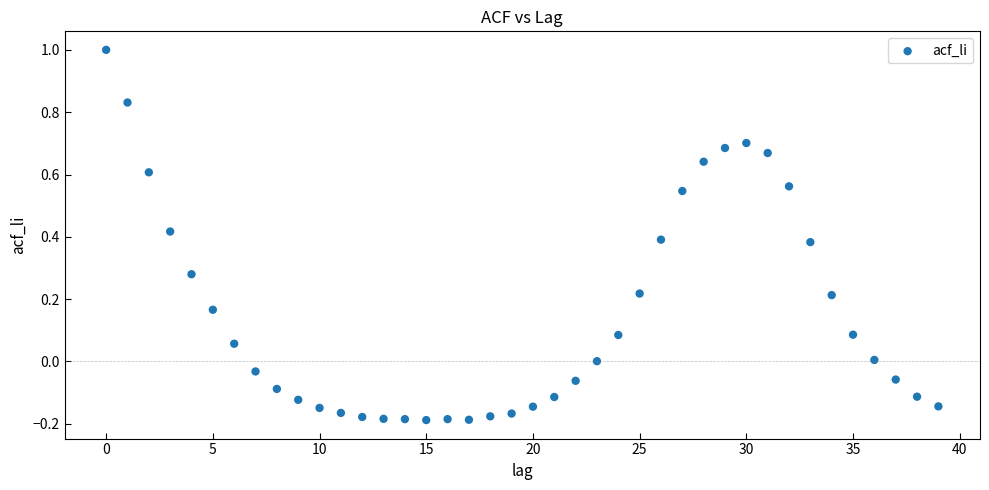

What is the range of Y values (max minus min)?

1.2